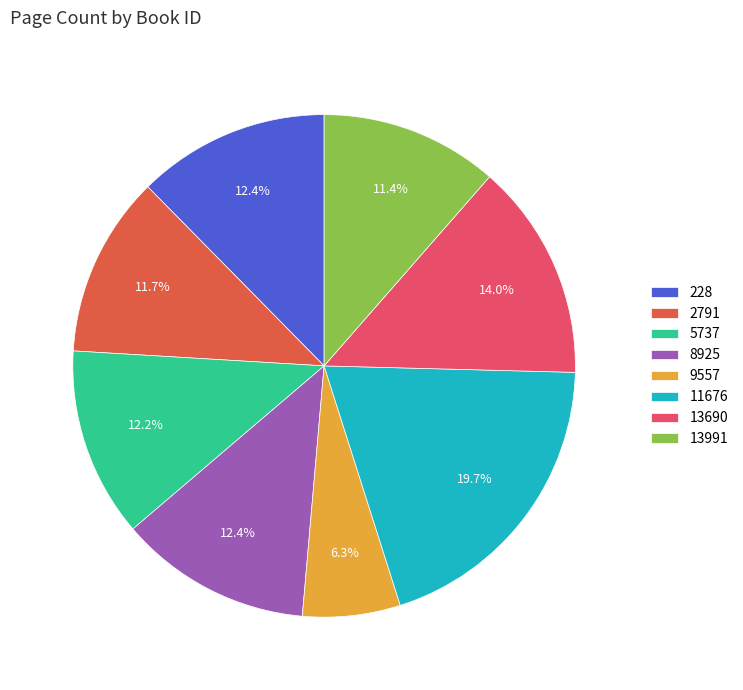

The 2791 slice represents 12% of the pie. True or false?

True